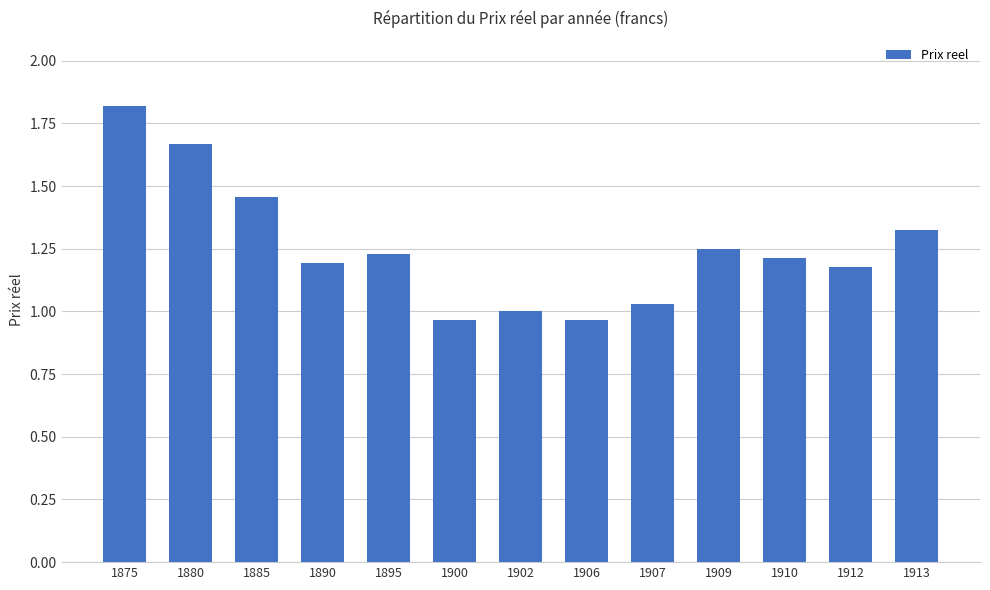

What is the ratio of the value at 1895 to the value at 1880?

0.7